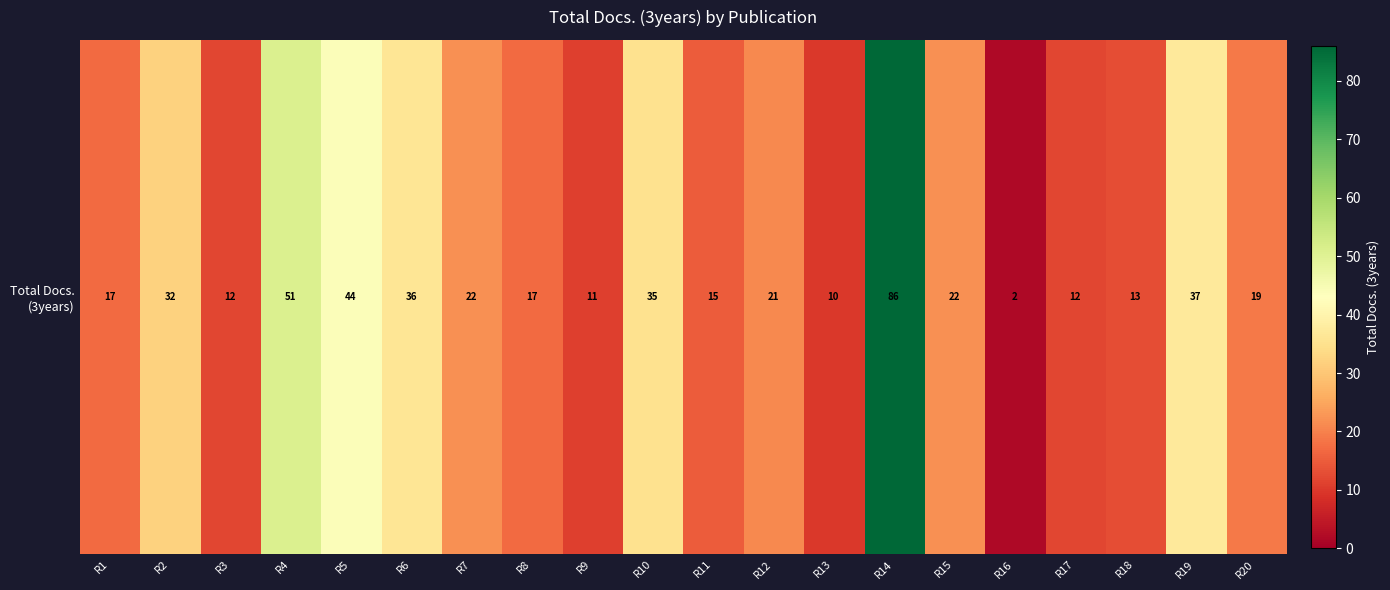

What is the difference between the second highest and minimum values?

49